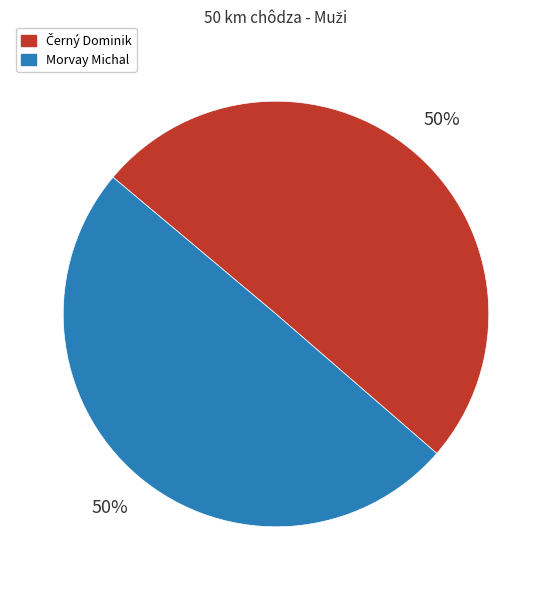

To the nearest percent, what is the average slice percentage?

50%